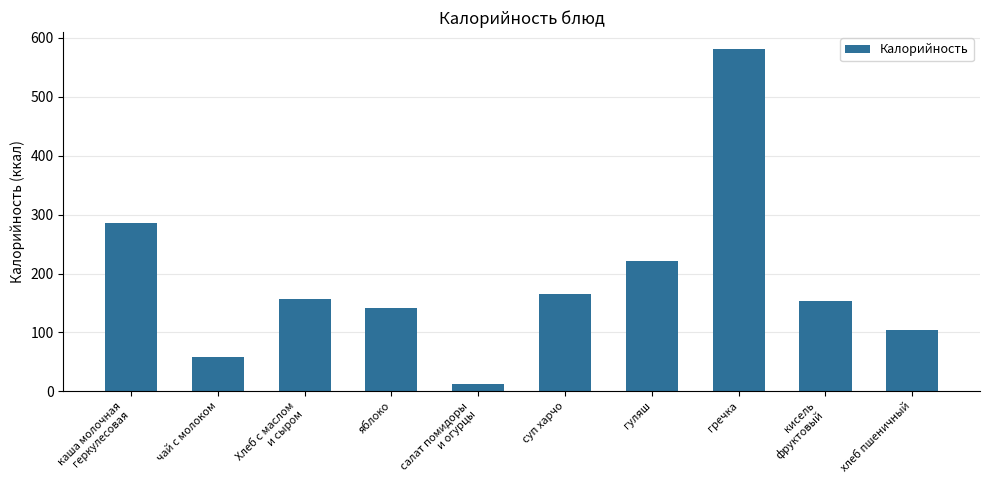

Reading left to right, what are all the values shown in this chart?

каша молочная
геркулесовая=285	чай с молоком=59	Хлеб с маслом
и сыром=157	яблоко=141	салат помидоры
и огурцы=13	суп харчо=166	гуляш=221	гречка=581	кисель
фруктовый=154	хлеб пшеничный=104